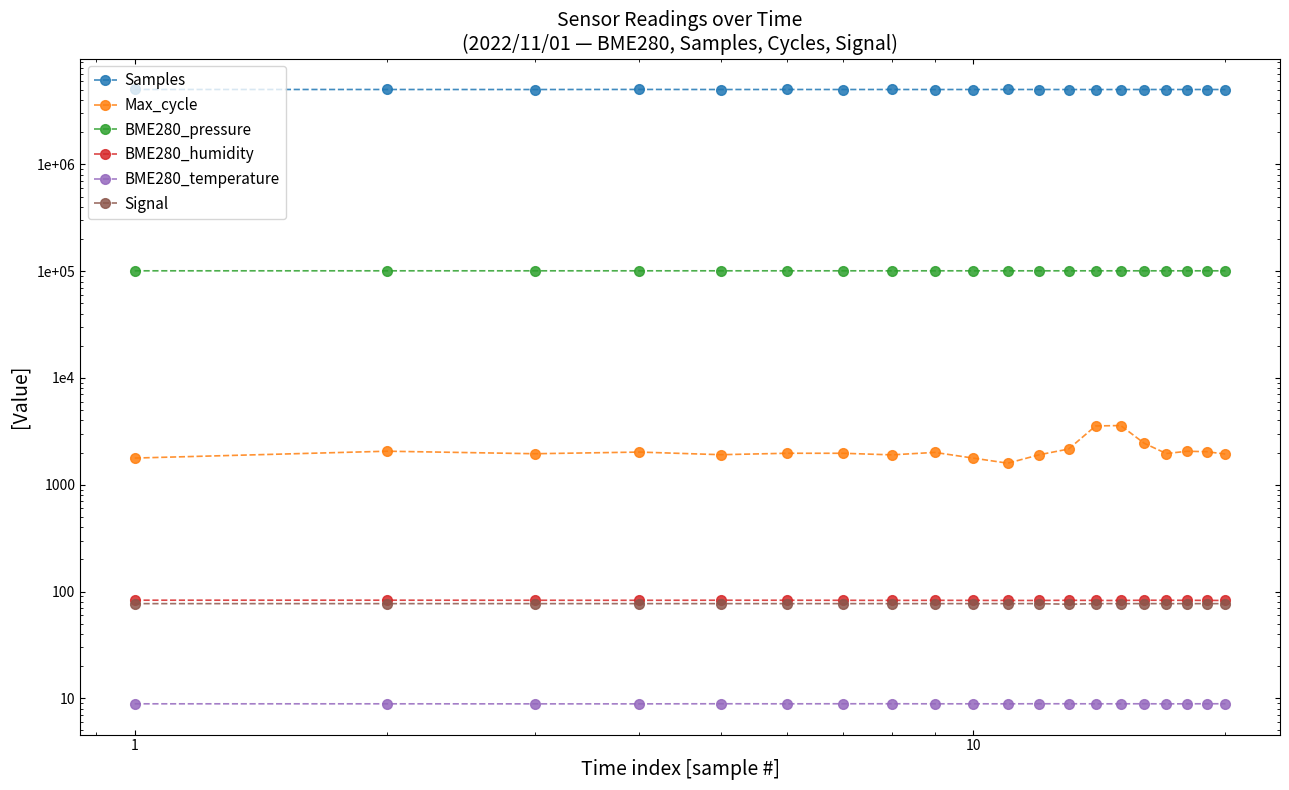

Does the chart have visible grid lines?

No